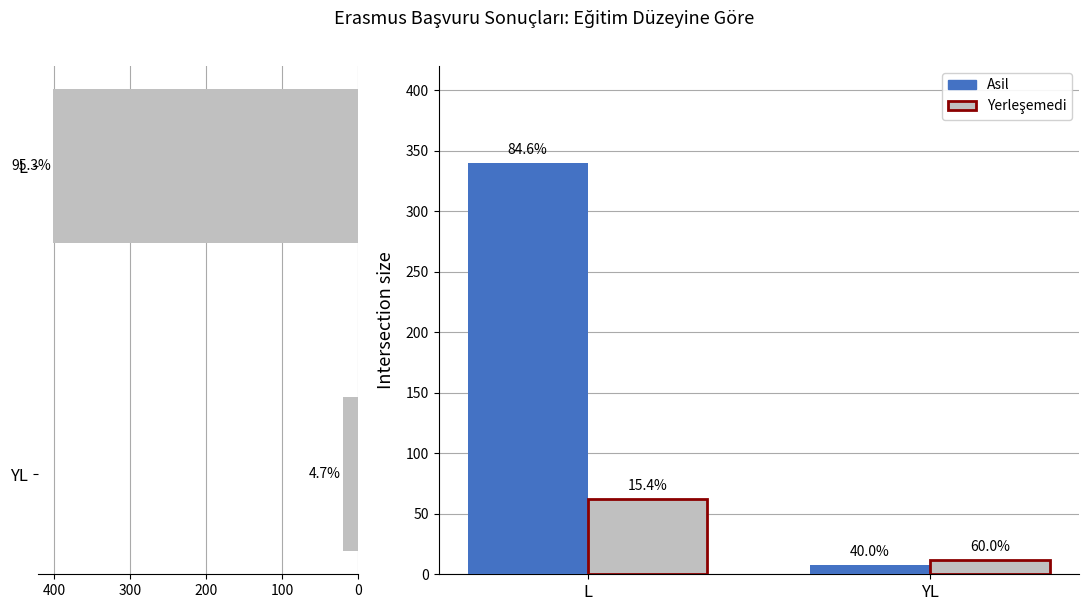

Does the chart contain stacked bars?

No